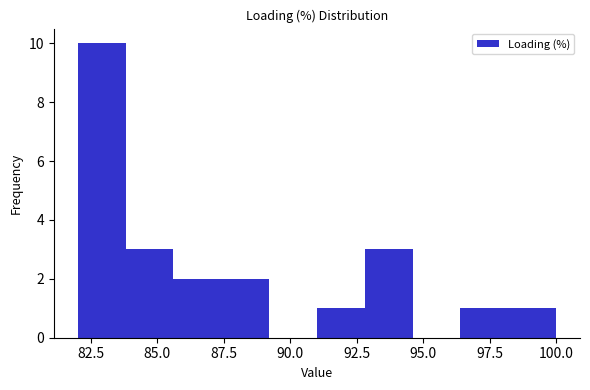

Read against the x-axis, roughly where is the centre of the tallest bar?

83.0